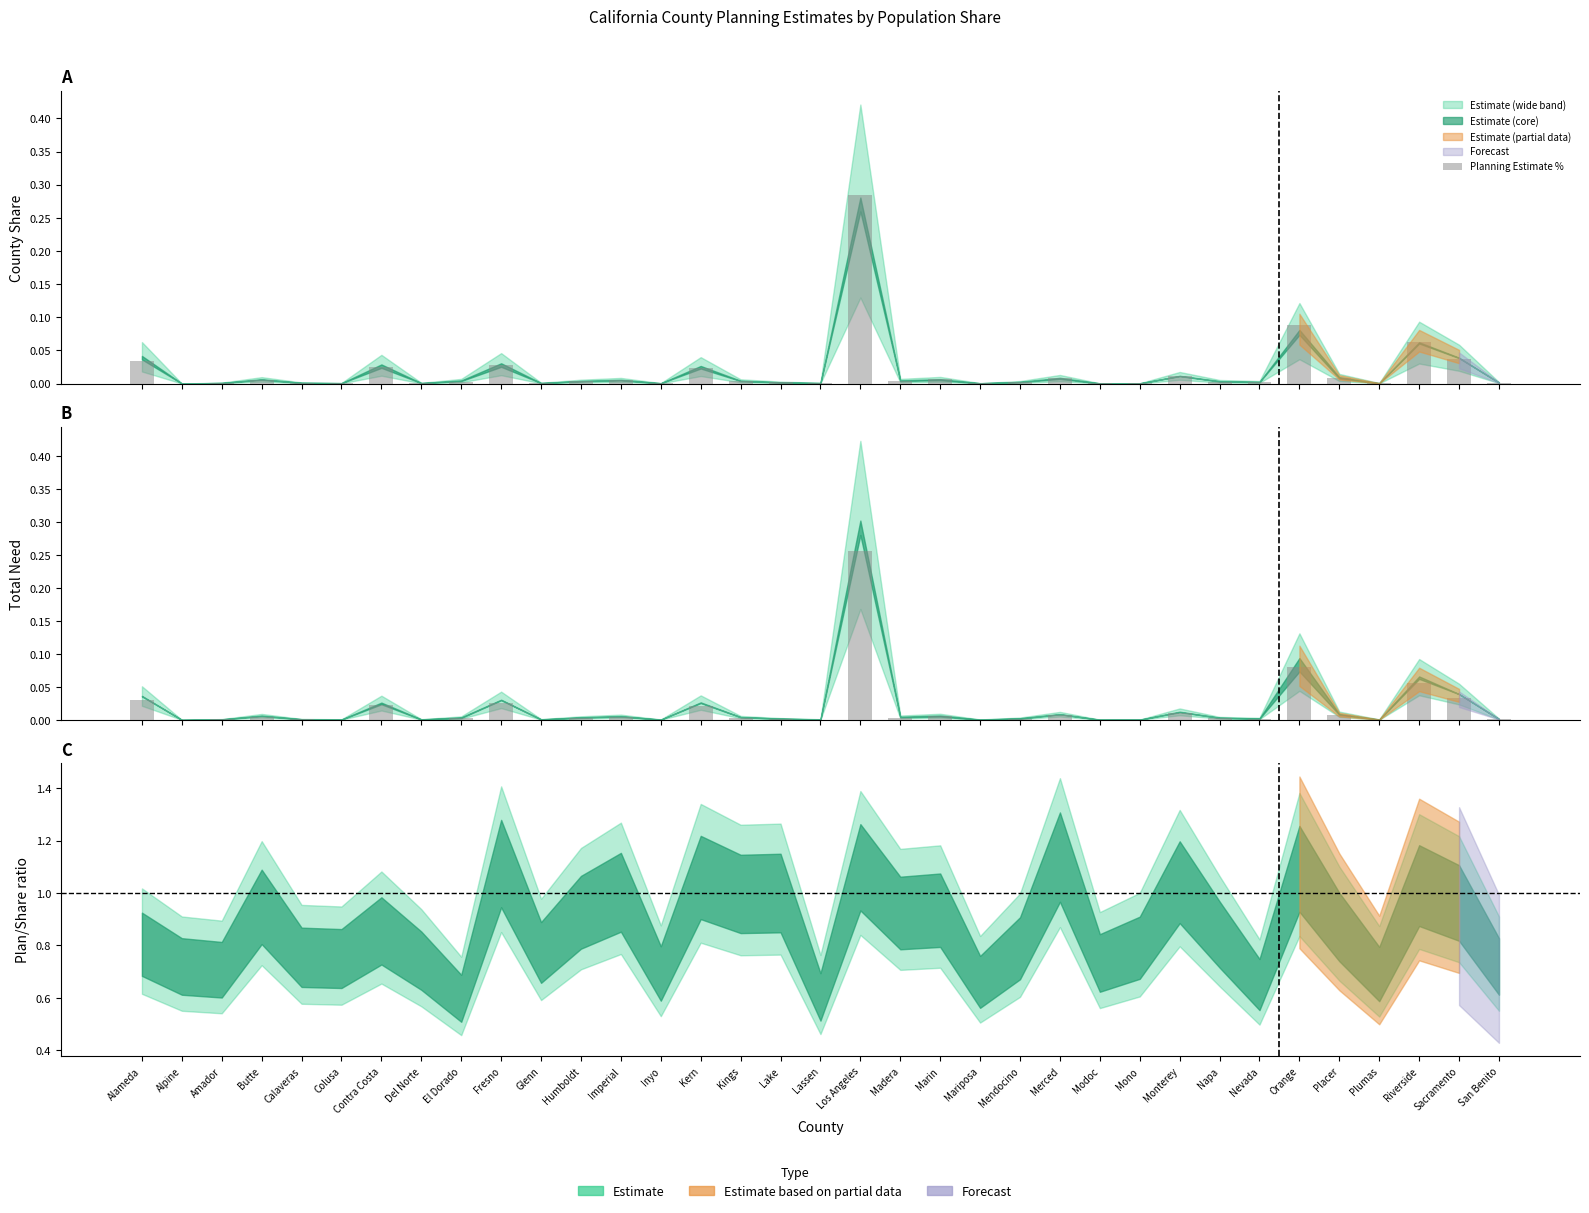

Rank the categories by value from lowest to highest.

Alpine, Modoc, Mono, Mariposa, Inyo, Plumas, Colusa, Lassen, Del Norte, Glenn, Amador, Calaveras, San Benito, Nevada, Lake, Mendocino, El Dorado, Napa, Humboldt, Madera, Kings, Imperial, Butte, Marin, Merced, Placer, Monterey, Kern, Contra Costa, Fresno, Alameda, Sacramento, Riverside, Orange, Los Angeles